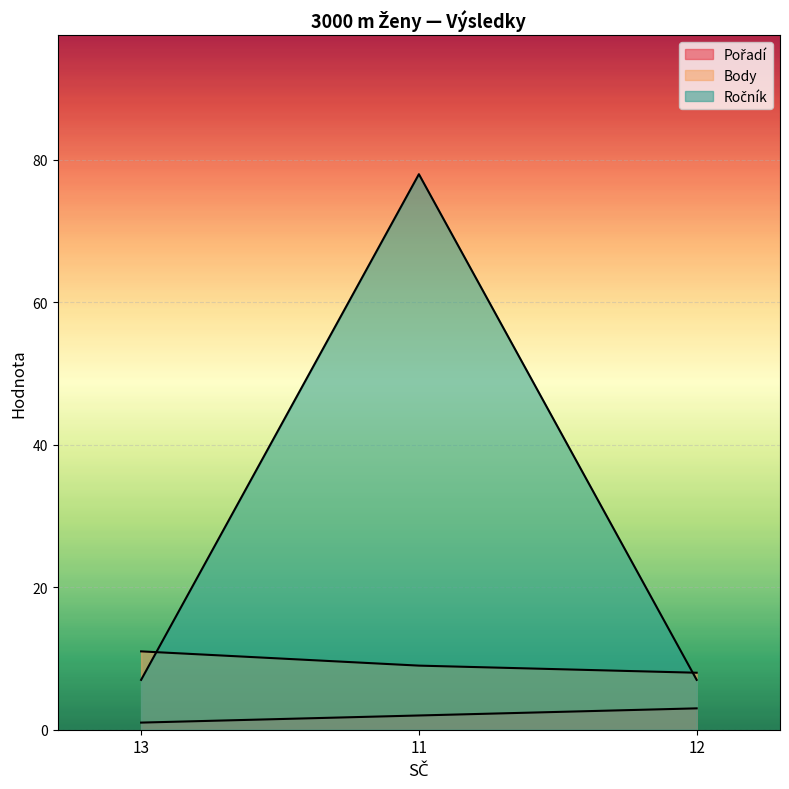

What is the smallest value displayed?

1